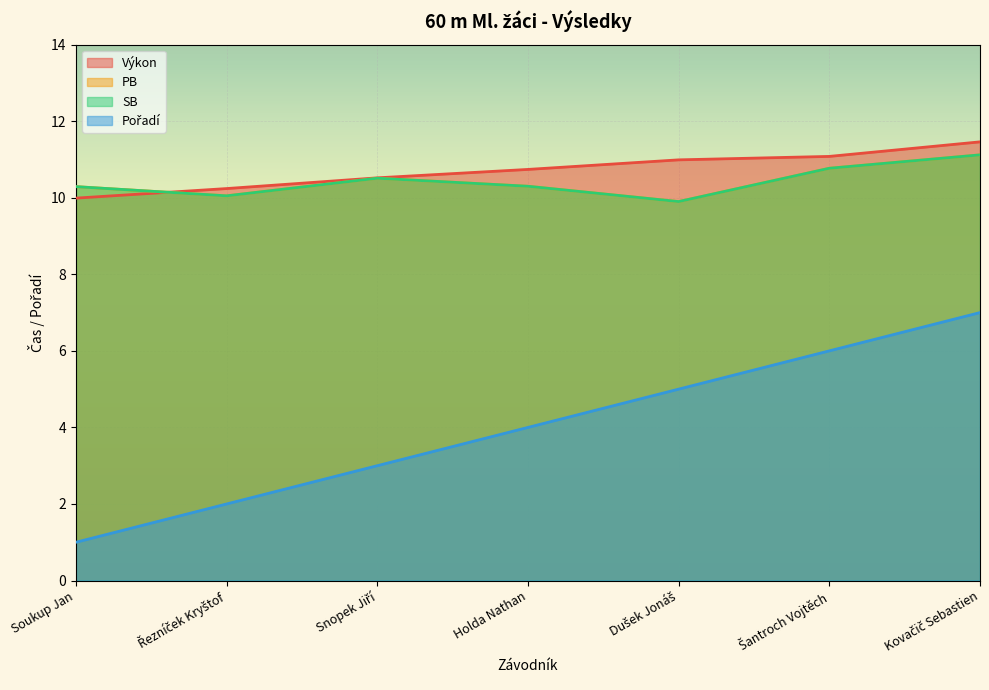

Does the chart display data point markers on the line(s)?

No